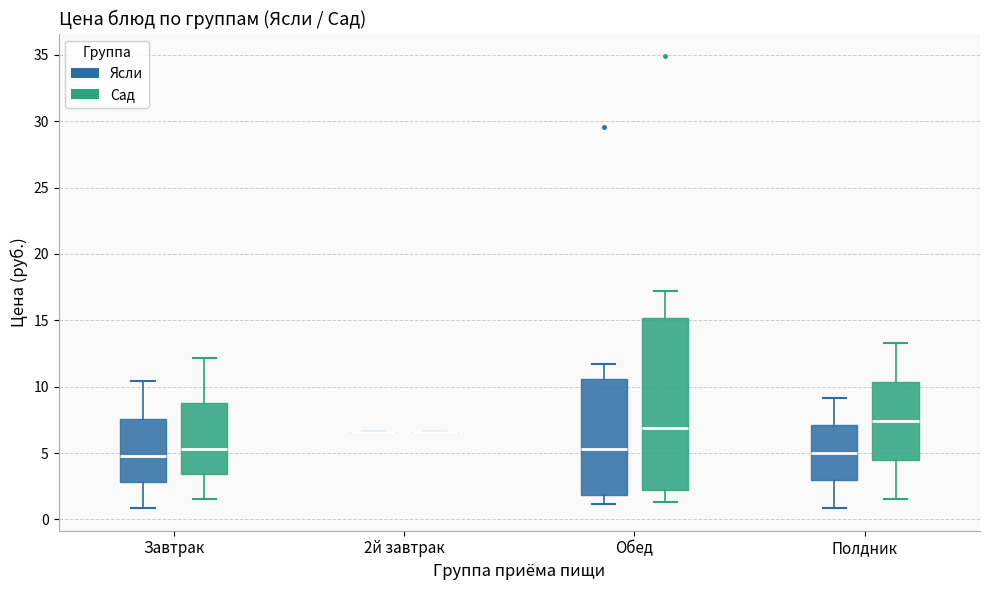

Reading left to right, transcribe this box plot: for each box, give where its median line is, the range the box spans, and where its two whiskers end, as read against the y-axis. The values are not printed on the chart, so give them approximately, as read against the axis.

Завтрак (Ясли): median 5.0, box 3.0 to 7.5, whiskers 1.0 to 10.5
Завтрак (Сад): median 5.5, box 3.5 to 8.5, whiskers 1.5 to 12.0
2й завтрак (Ясли): box collapsed to a line at 6.5, whiskers 6.5 to 6.5
2й завтрак (Сад): box collapsed to a line at 6.5, whiskers 6.5 to 6.5
Обед (Ясли): median 5.5, box 2.0 to 10.5, whiskers 1.0 to 11.5
Обед (Сад): median 7.0, box 2.0 to 15.0, whiskers 1.5 to 17.0
Полдник (Ясли): median 5.0, box 3.0 to 7.0, whiskers 1.0 to 9.0
Полдник (Сад): median 7.5, box 4.5 to 10.5, whiskers 1.5 to 13.5